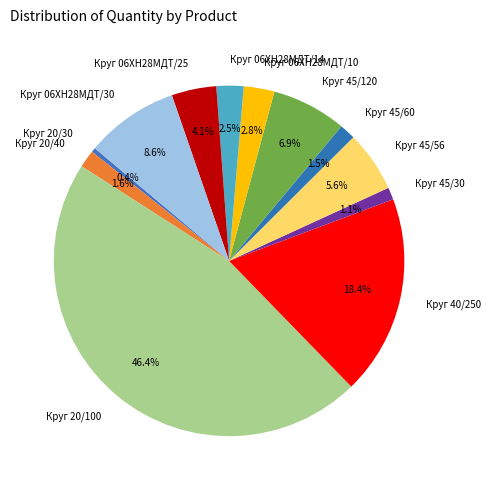

Which category has the smallest portion of the pie?

Круг 20/30